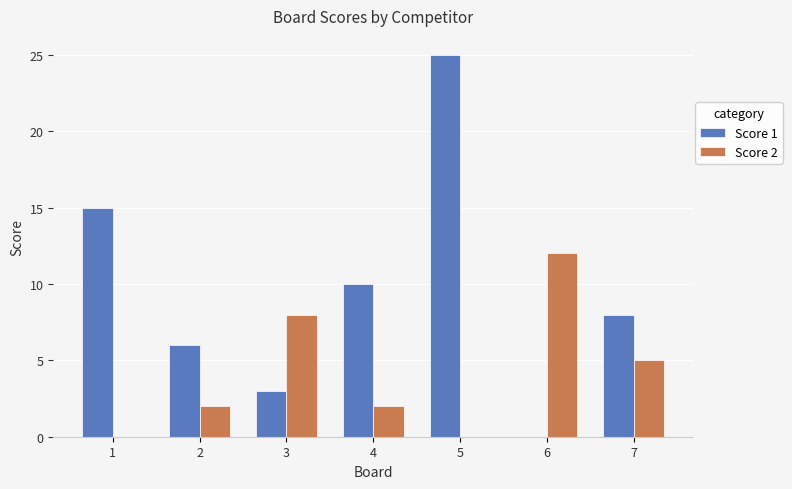

Which series changed the most between 4 and 5?

Score 1